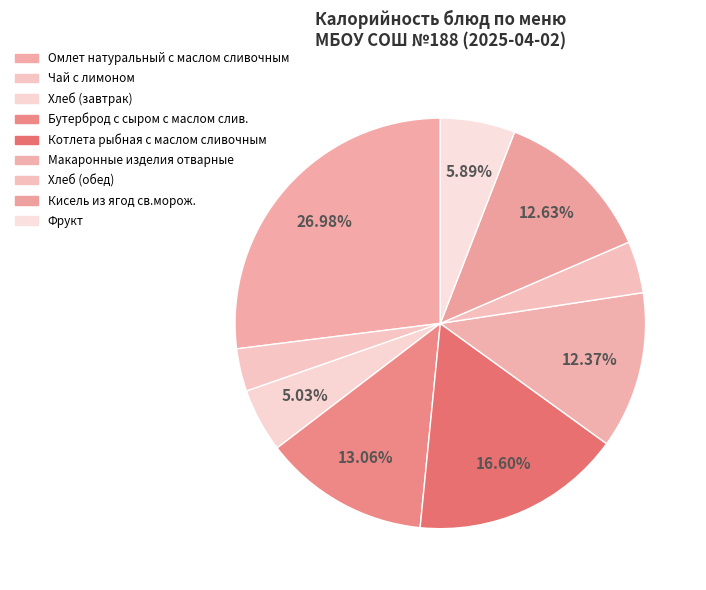

To the nearest percent, what percentage of the pie is Хлеб (завтрак)?

5%